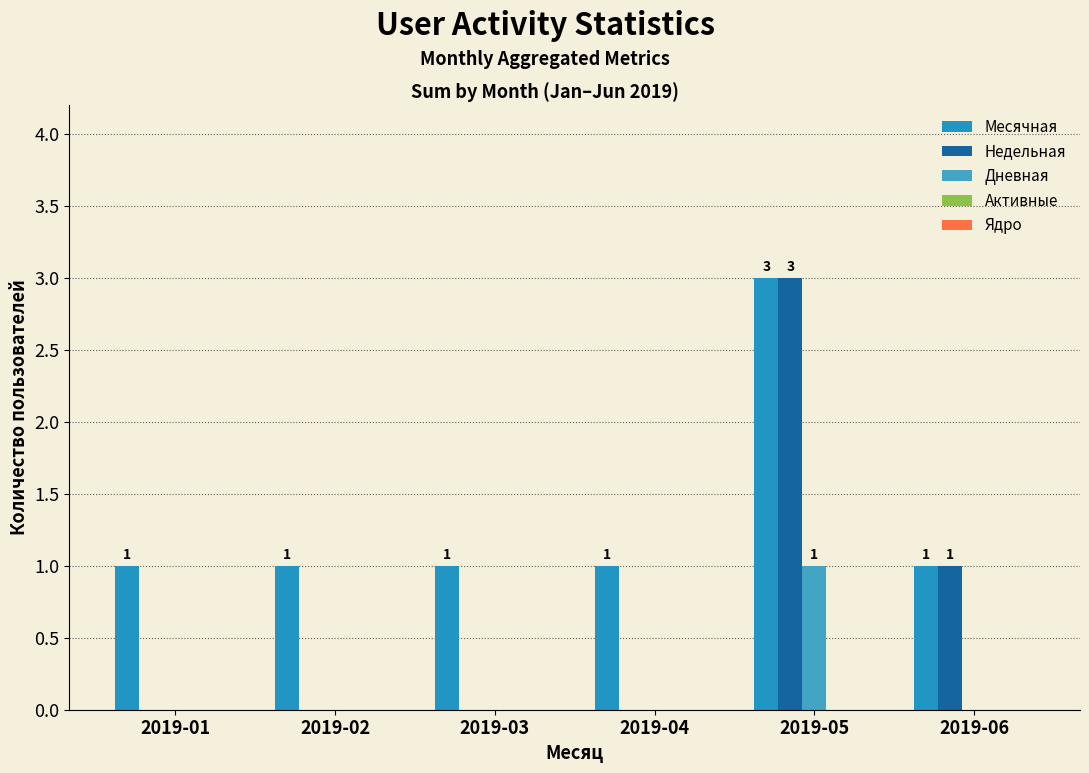

How many positive values does the Недельная series have?

2